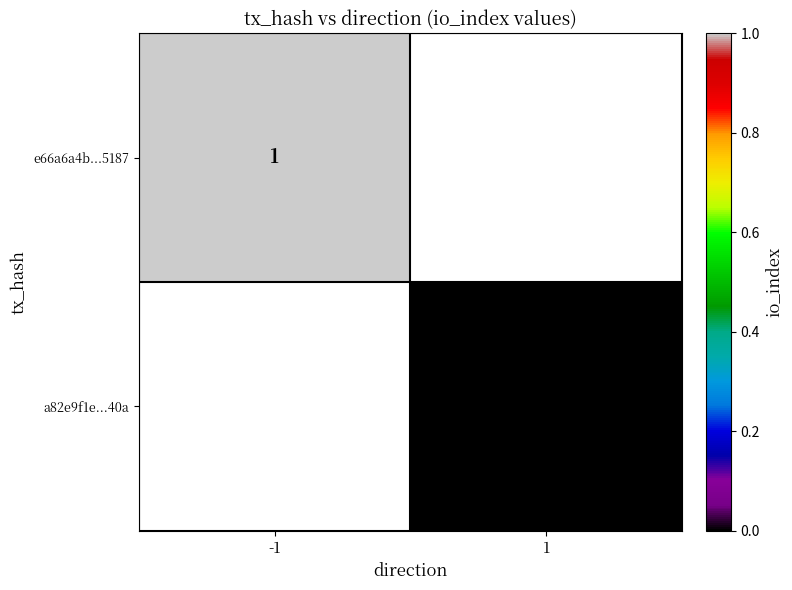

True or false: e66a6a4b...5187 has a value of 0.6 at -1.

False